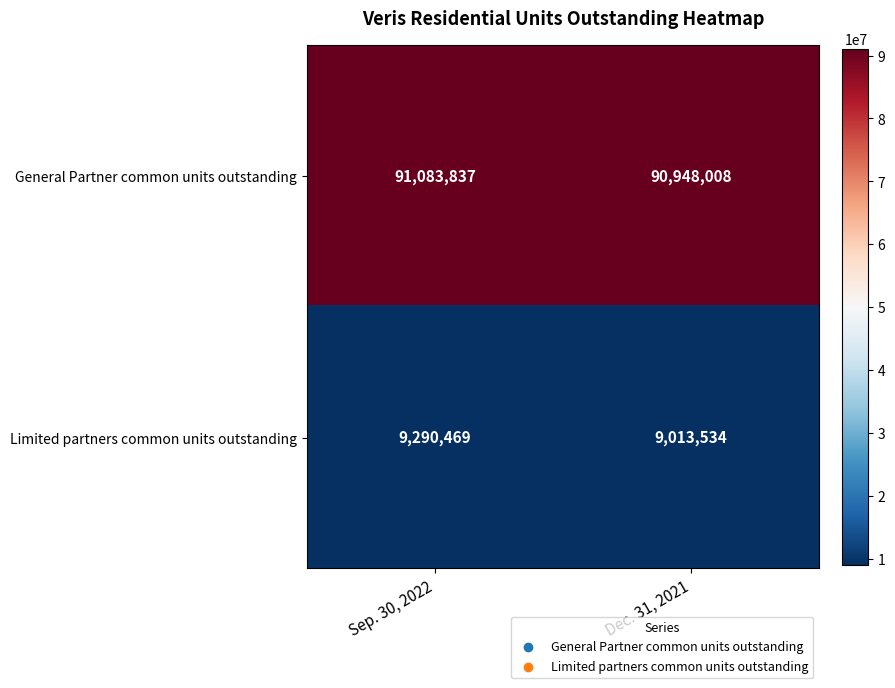

Reading left to right, transcribe all the data shown in this chart.

General Partner common units outstanding: Sep. 30, 2022=91083837	Dec. 31, 2021=90948008
Limited partners common units outstanding: Sep. 30, 2022=9290469	Dec. 31, 2021=9013534